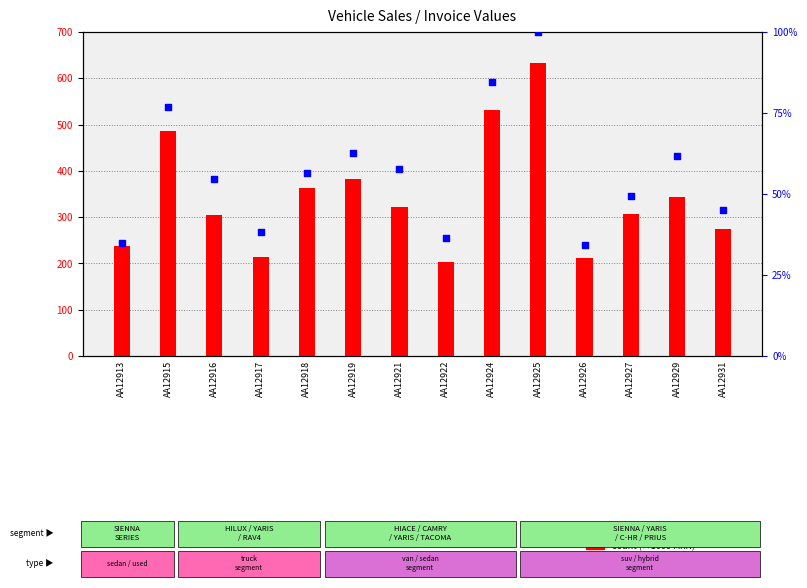

What are all the series names shown in the legend?

count, percentile rank within the sample